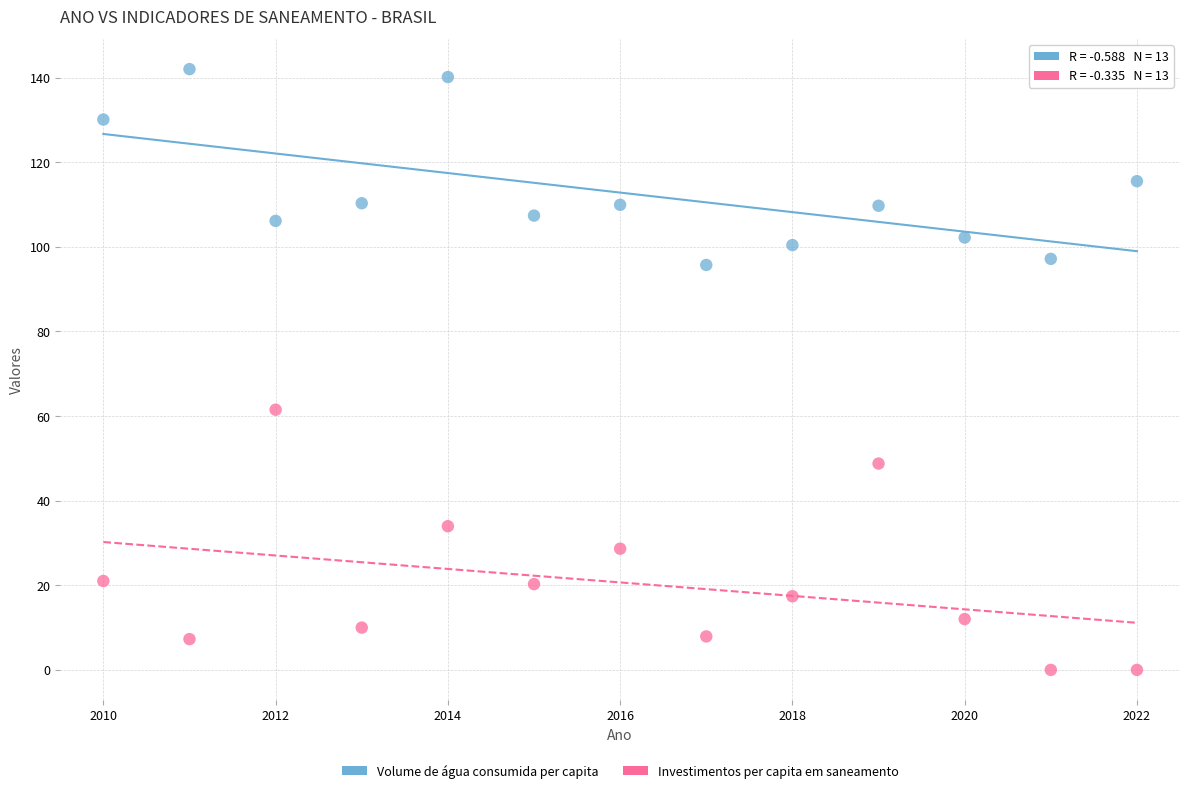

In the Volume de água consumida per capita series, what Y value is closest to 118?

115.5